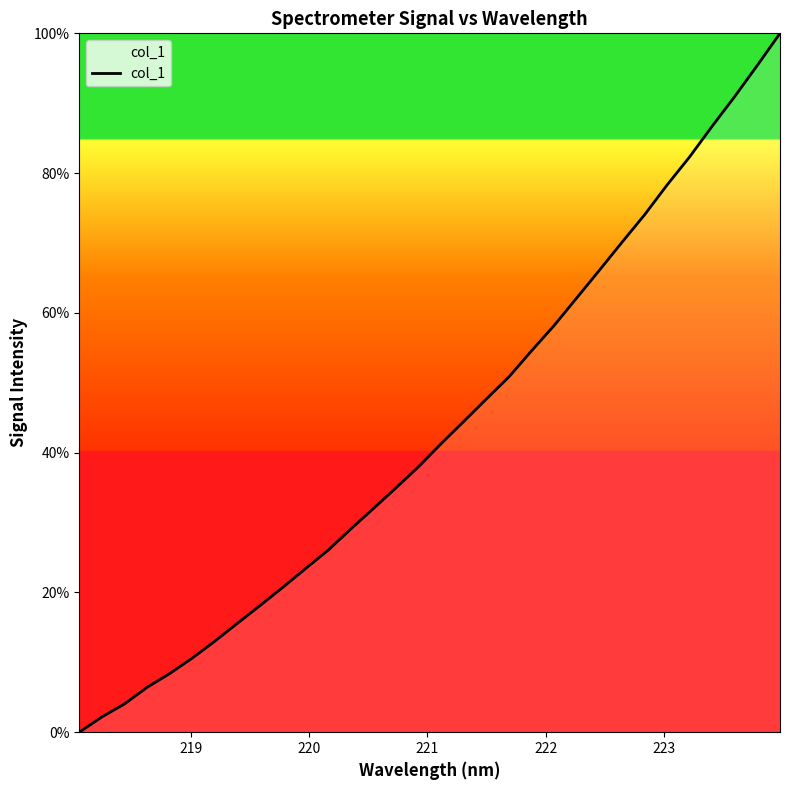

What is the maximum value shown in the chart?

100.0